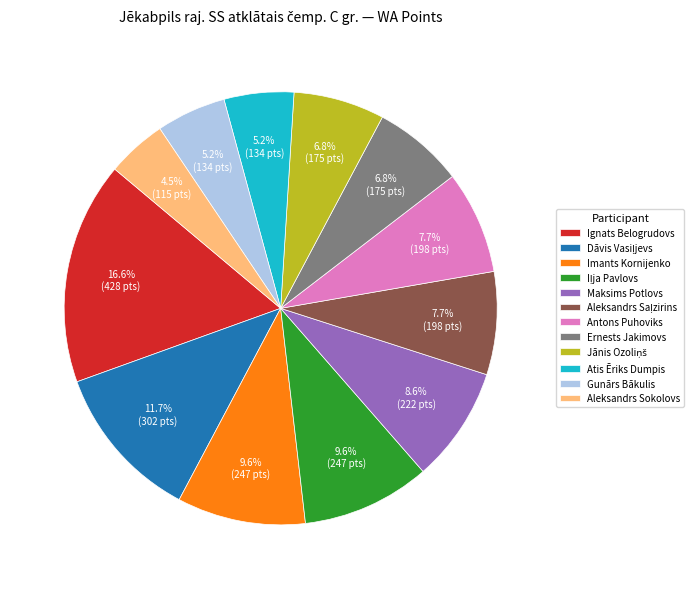

Approximately how many times larger is the value at Antons Puhoviks compared to Imants Kornijenko?

0.8